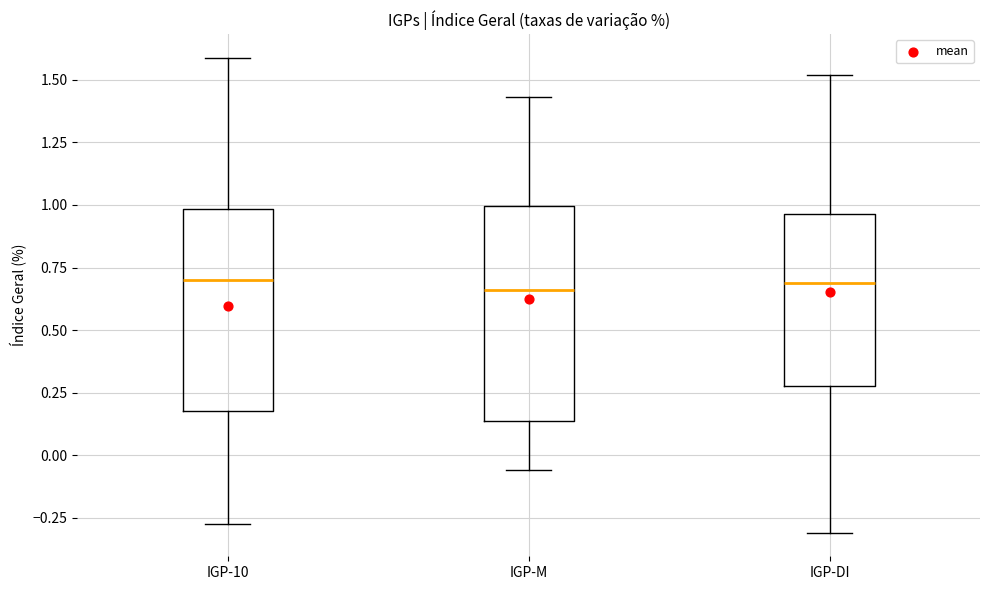

Reading left to right, transcribe this box plot: for each box, give where its median line is, the range the box spans, and where its two whiskers end, as read against the y-axis. The values are not printed on the chart, so give them approximately, as read against the axis.

IGP-10: median 0.70, box 0.15 to 1.00, whiskers -0.30 to 1.60
IGP-M: median 0.65, box 0.15 to 1.00, whiskers -0.05 to 1.45
IGP-DI: median 0.70, box 0.30 to 0.95, whiskers -0.30 to 1.50